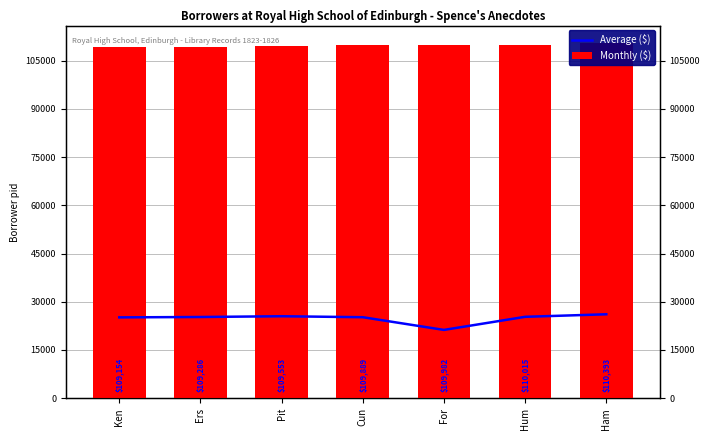

Which has a higher value, Pit or Hum?

Pit